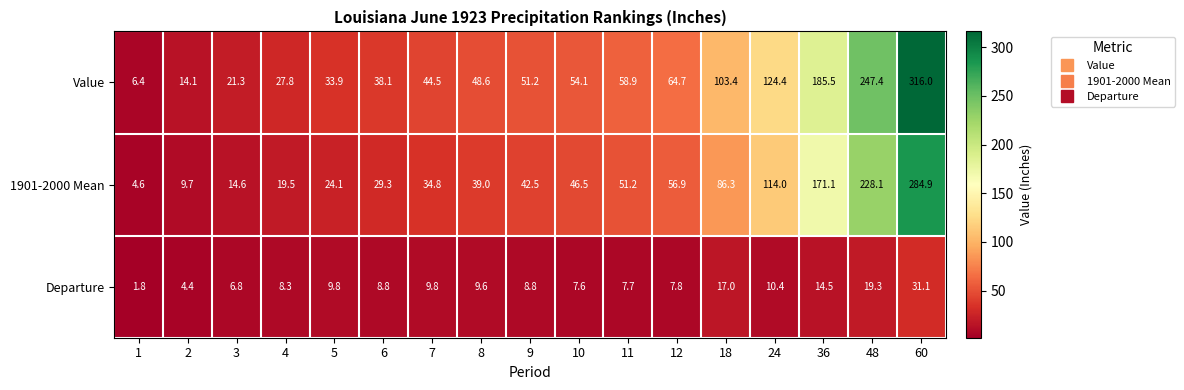

What is the total value across all series at 24?

248.8